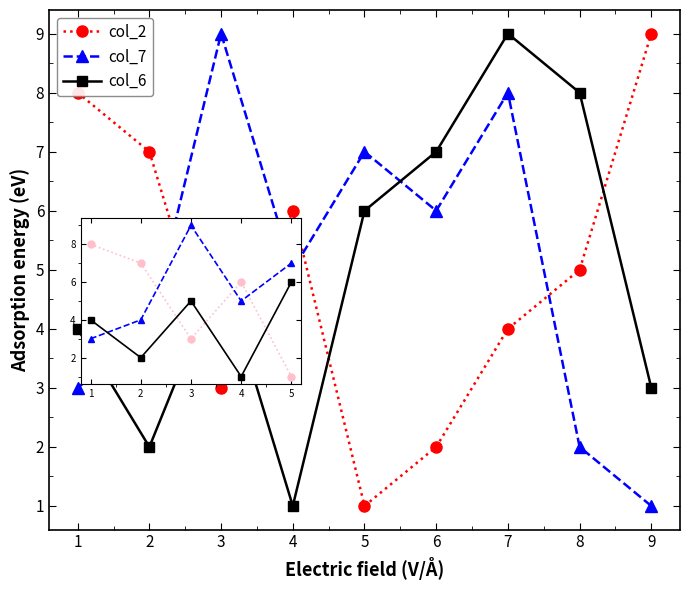

Which series ends up on top after the final intersection of col_6 and col_7?

col_6